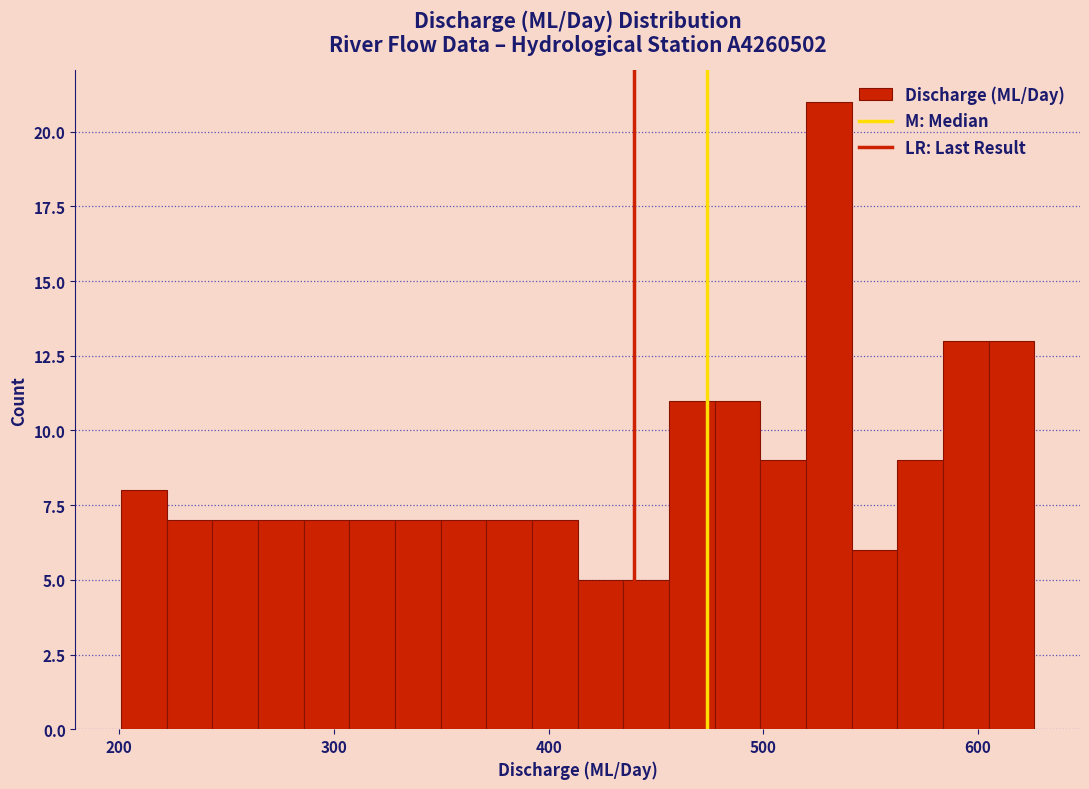

Around what value on the x-axis is the tallest bar? Give the approximate position of its centre, as read against the axis.

530